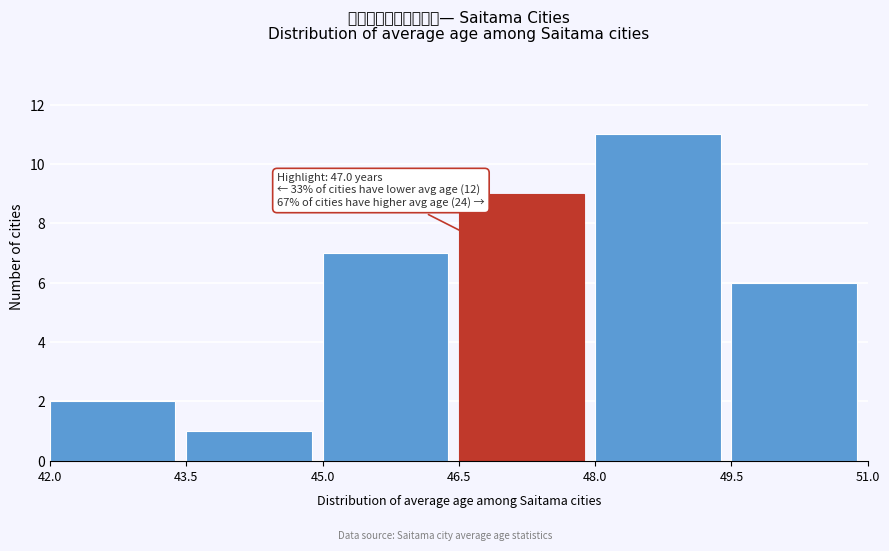

Which range on the x-axis has the tallest bar?

48.0 to 49.5